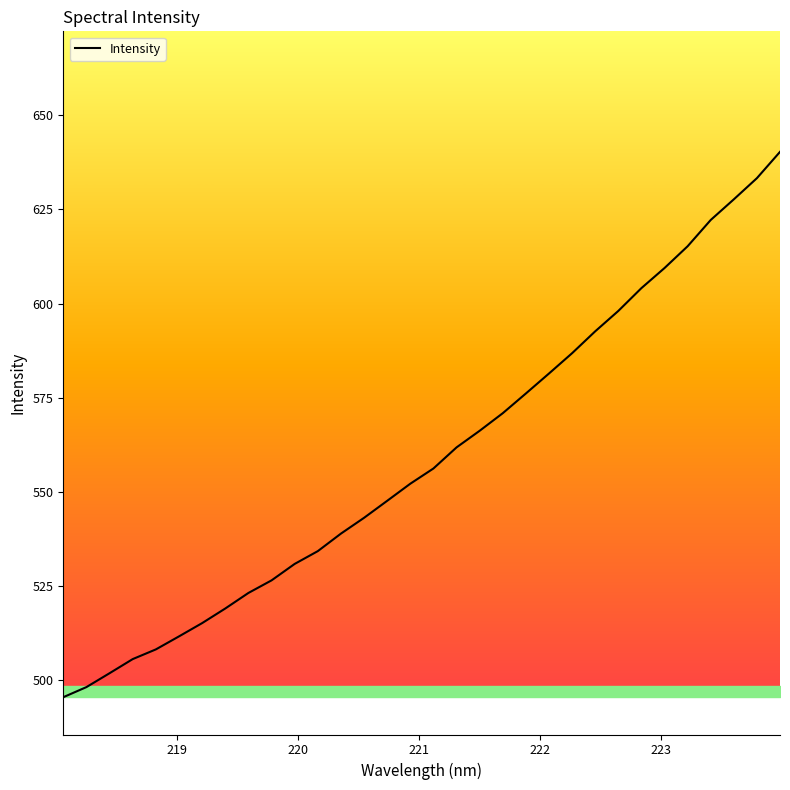

What is the greatest value displayed?

640.3